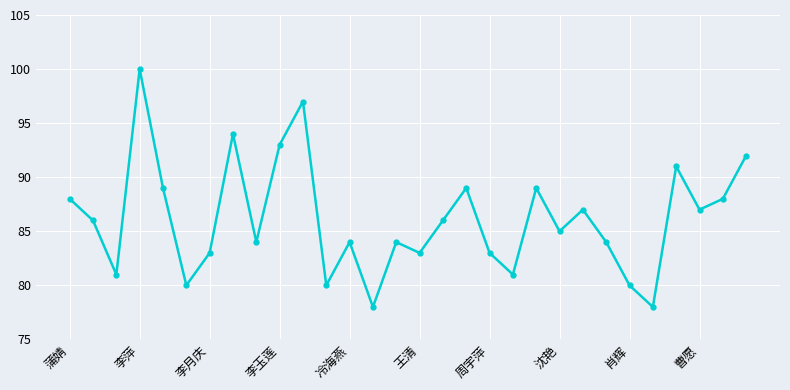

What is the value of the 3rd point from the left?

81